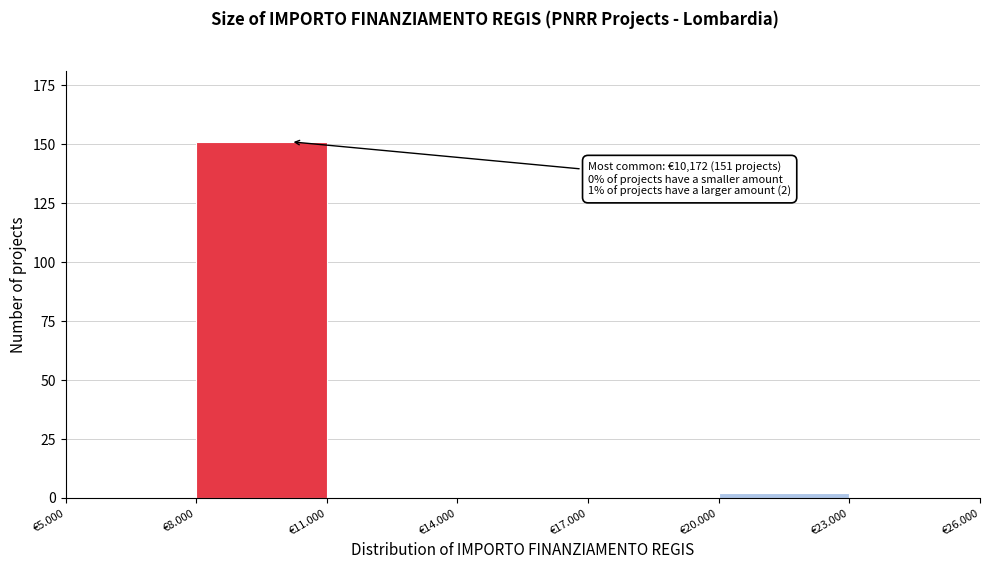

Reading left to right, transcribe all the data shown in this chart.

€5.000=0	€8.000=151	€11.000=0	€14.000=0	€17.000=0	€20.000=2	€23.000=0